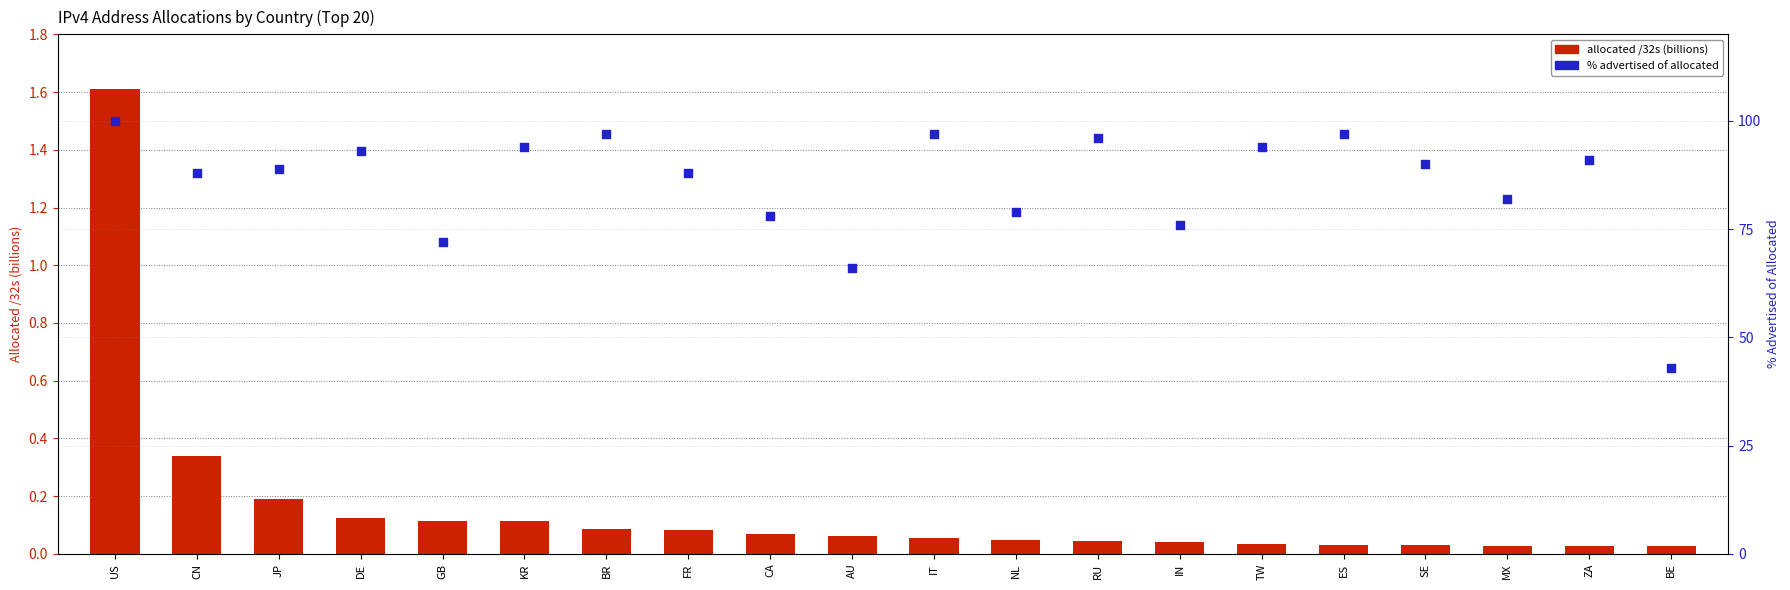

What are all the series names shown in the legend?

allocated /32s (billions), % advertised of allocated